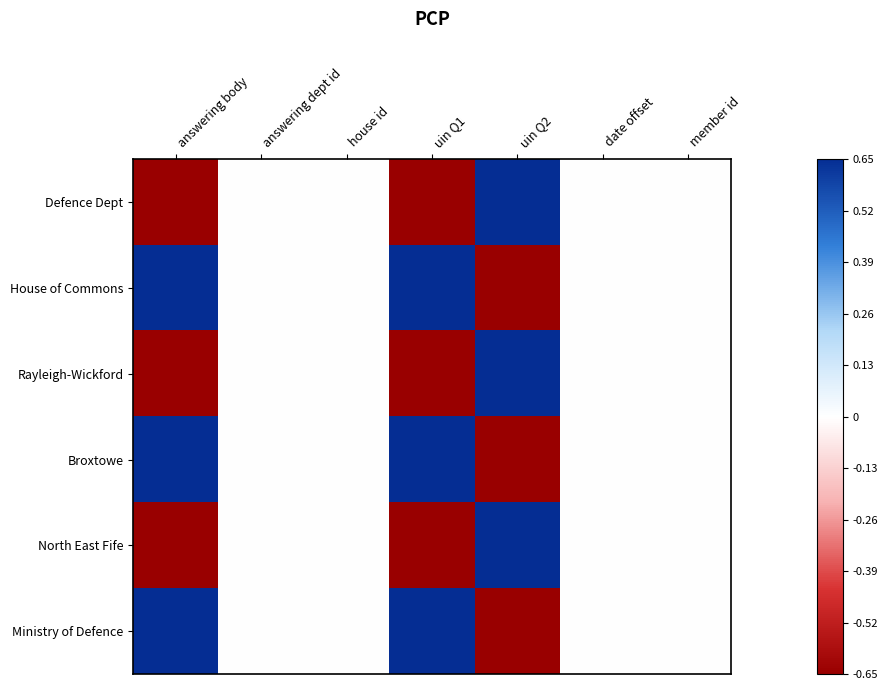

How many data points does each series have?

7